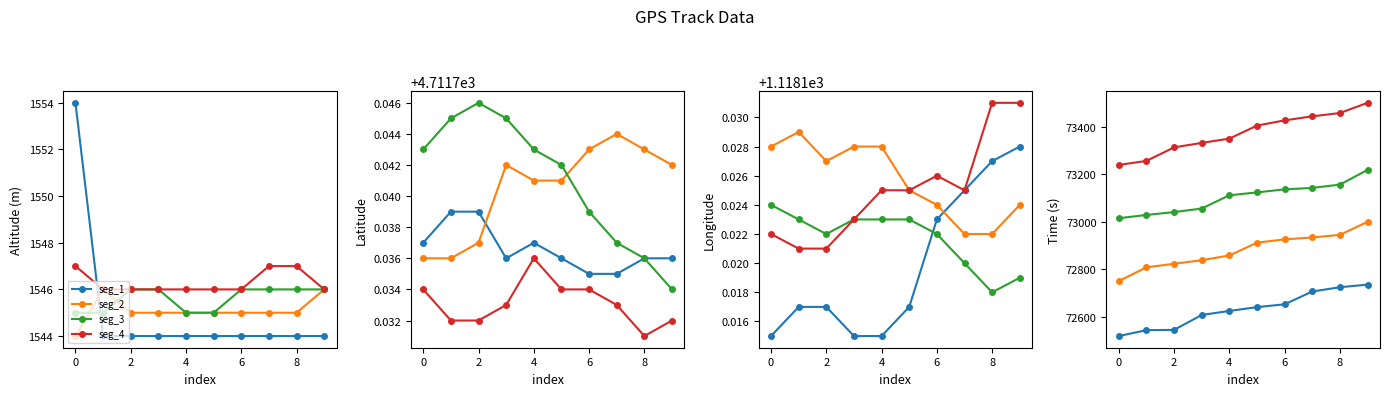

Rank the series at 8 from highest to lowest value.

seg_4, seg_3, seg_2, seg_1